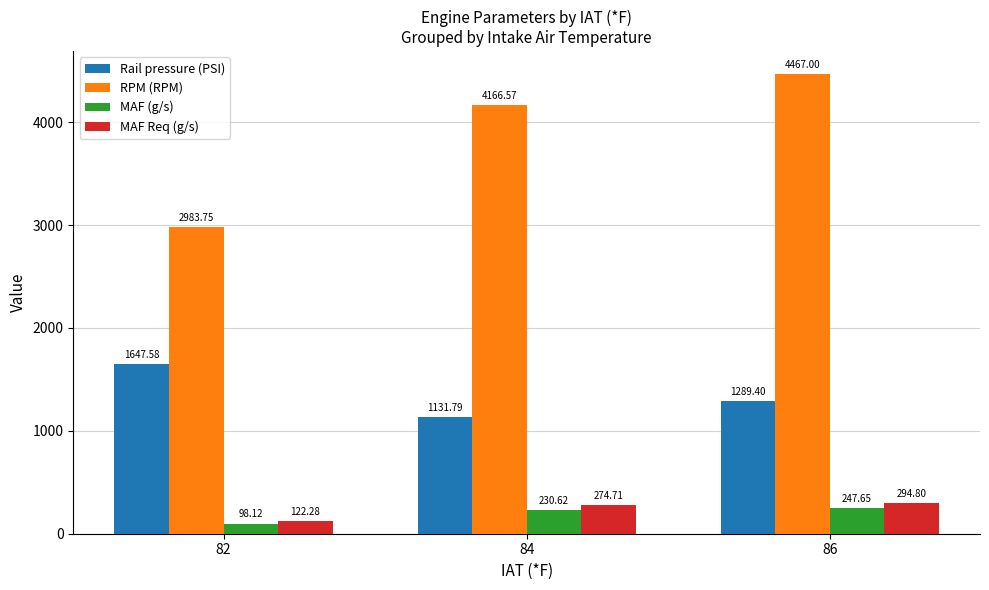

At how many categories does at least one series exceed 4382?

1